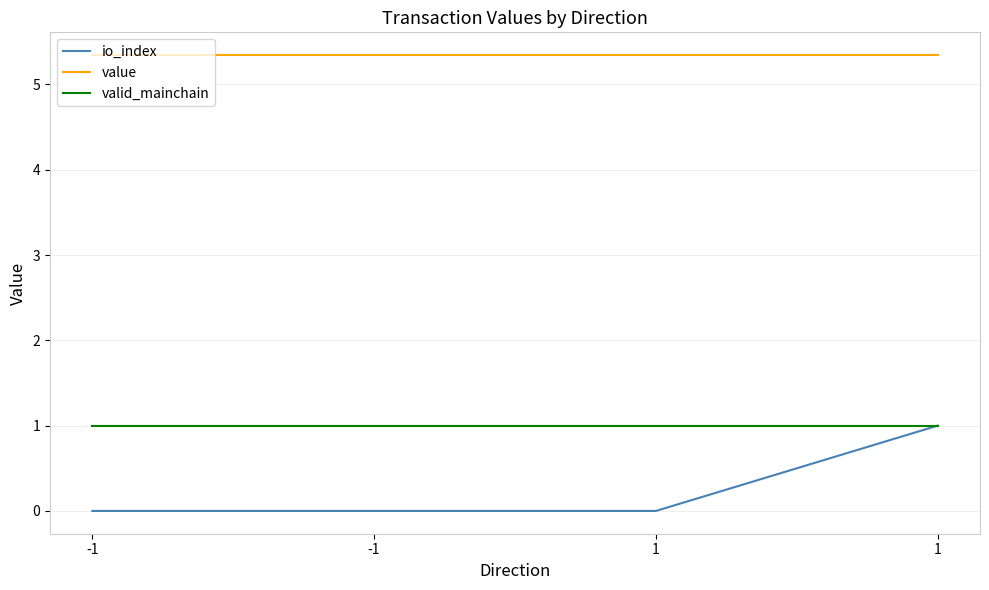

Does the chart have visible grid lines?

Yes